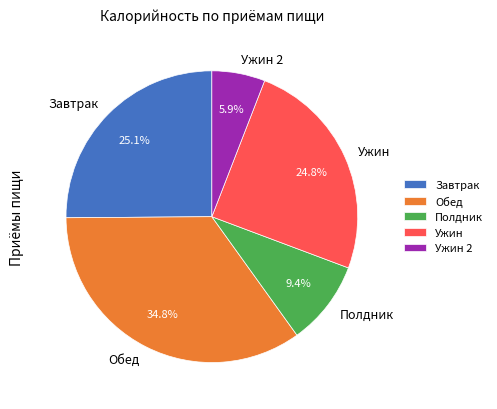

True or false: Завтрак accounts for 39% of the total.

False